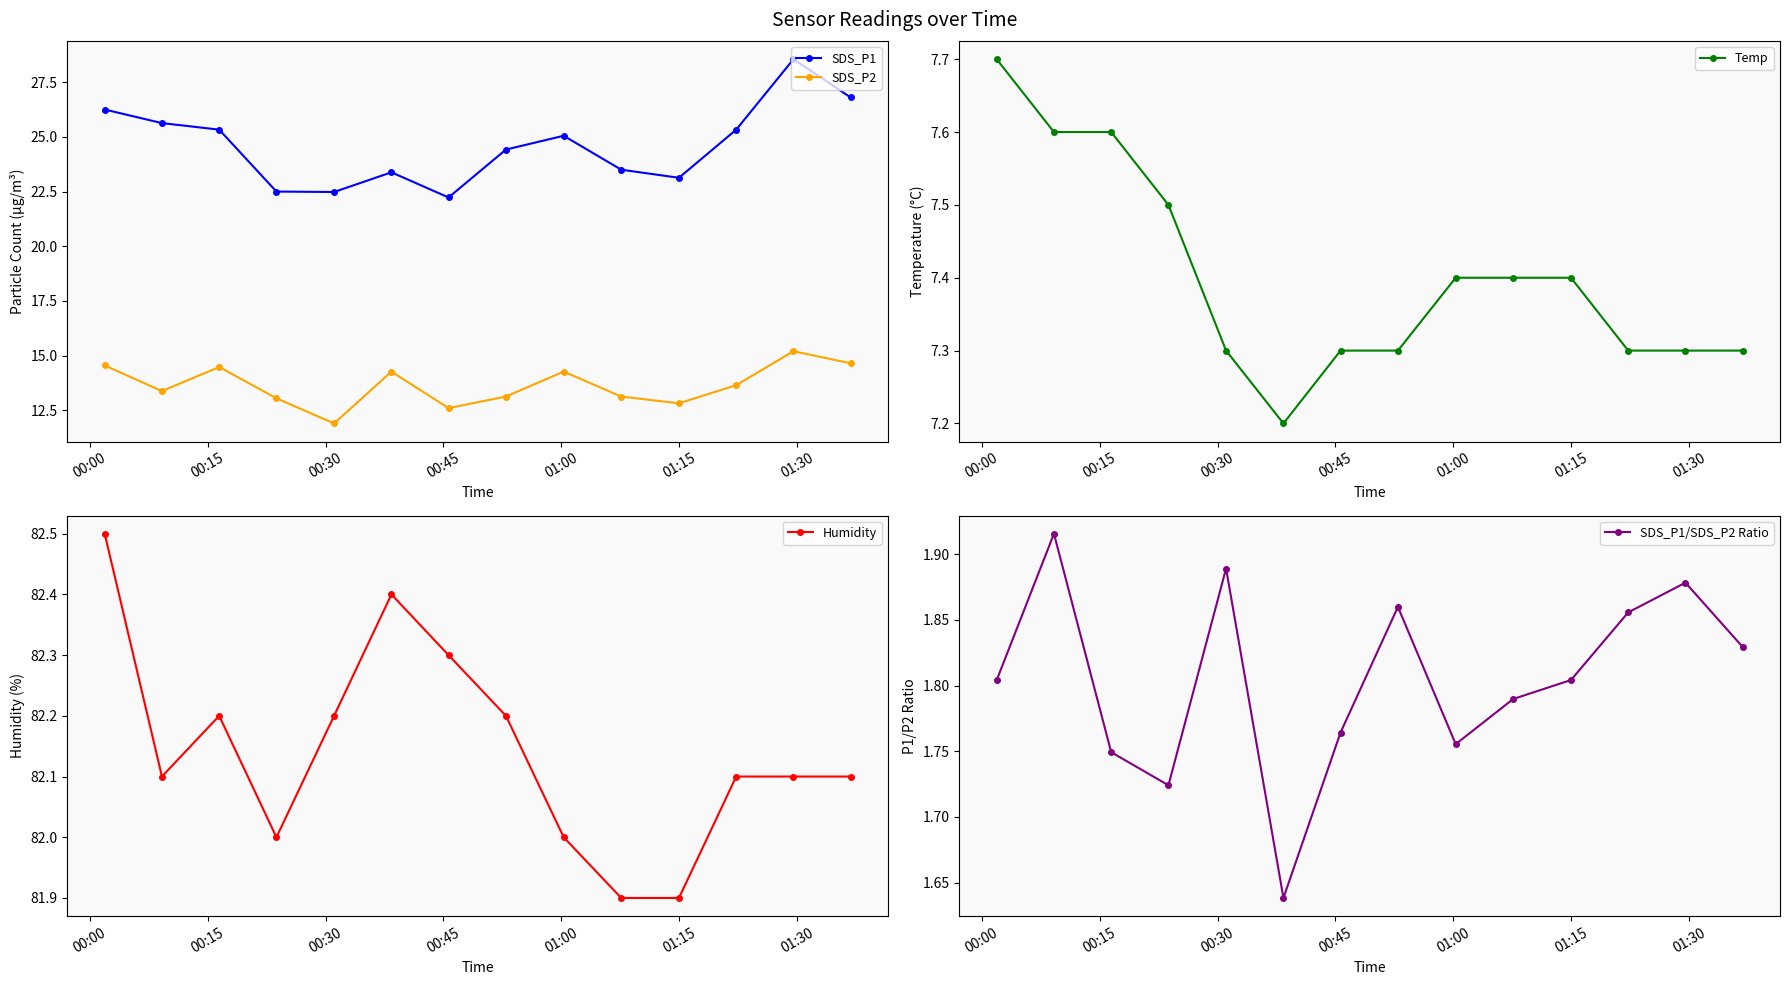

Count the number of data series in this chart.

5